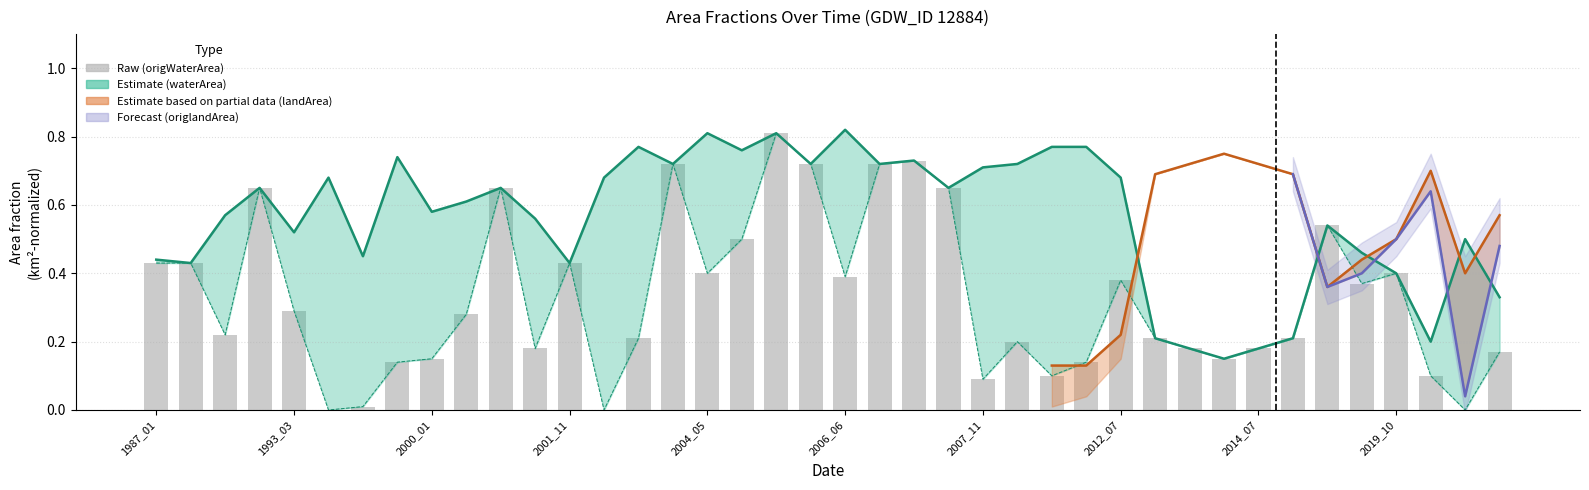

At which label is origWaterArea closest to 0?

1994_03